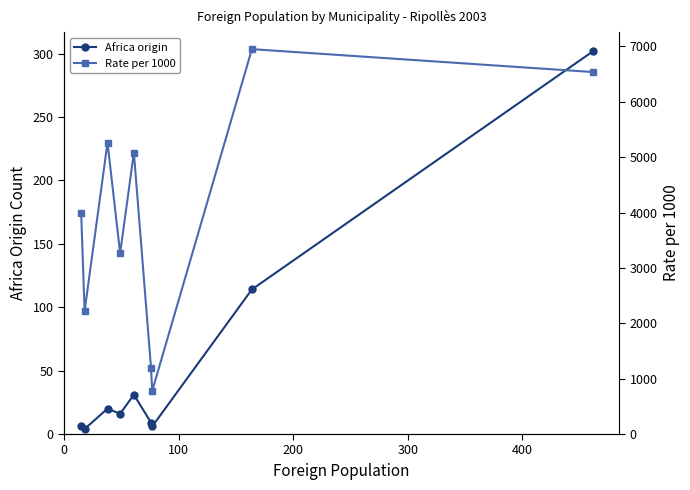

True or false: Africa origin has more than 2 points higher than both neighbors.

False